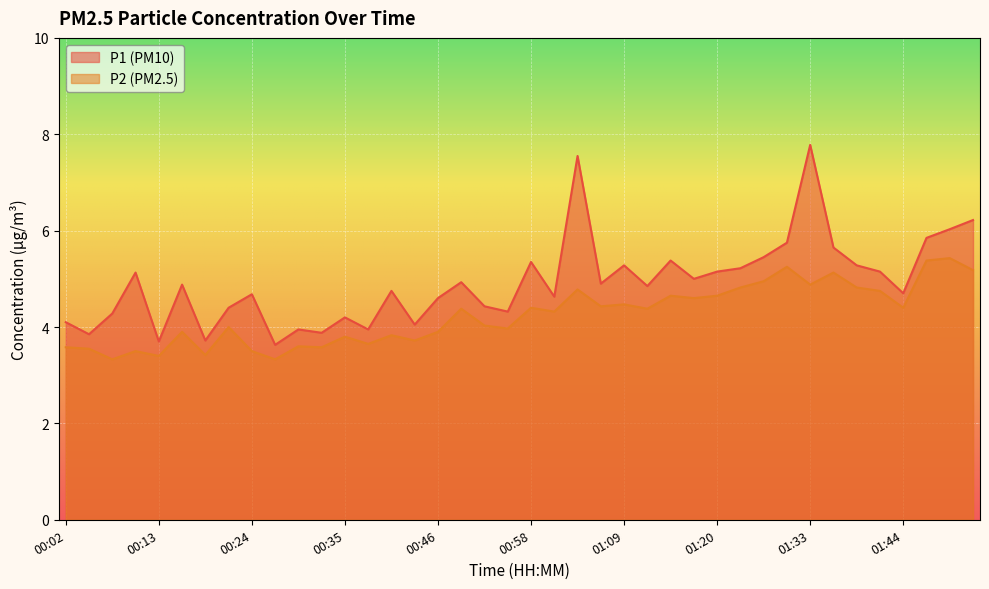

At which category does P2 reach its first local valley?

00:07